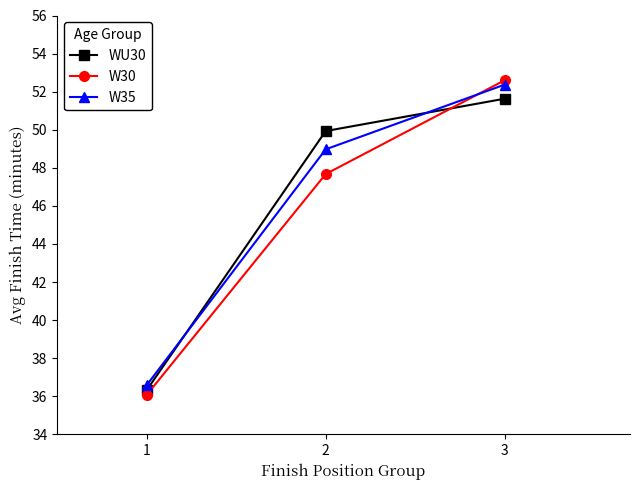

The W30 series shows 36.1 at 1. True or false?

True